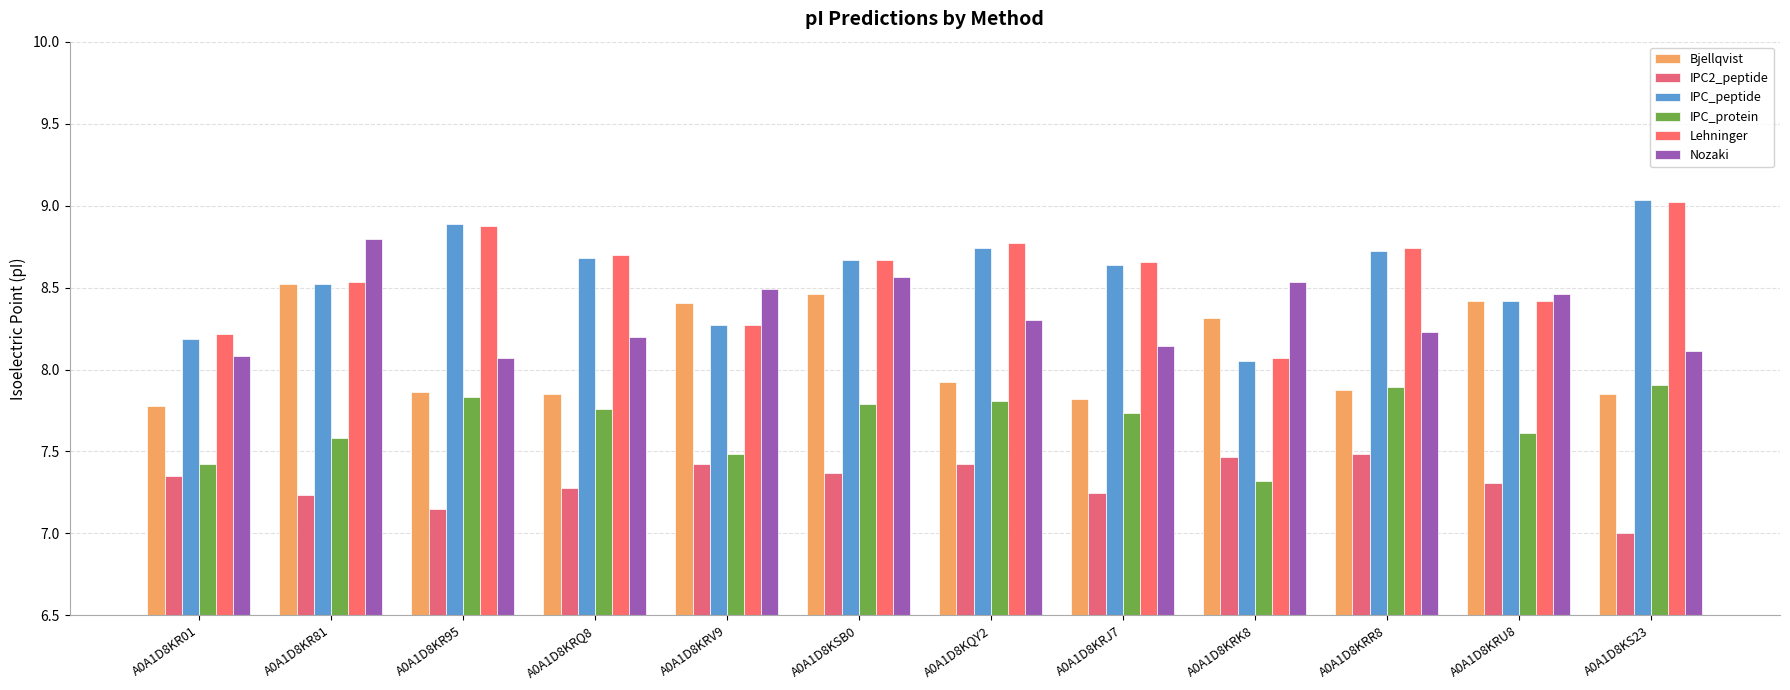

What is the value of the IPC_protein bar at the 9th from the left?

7.3